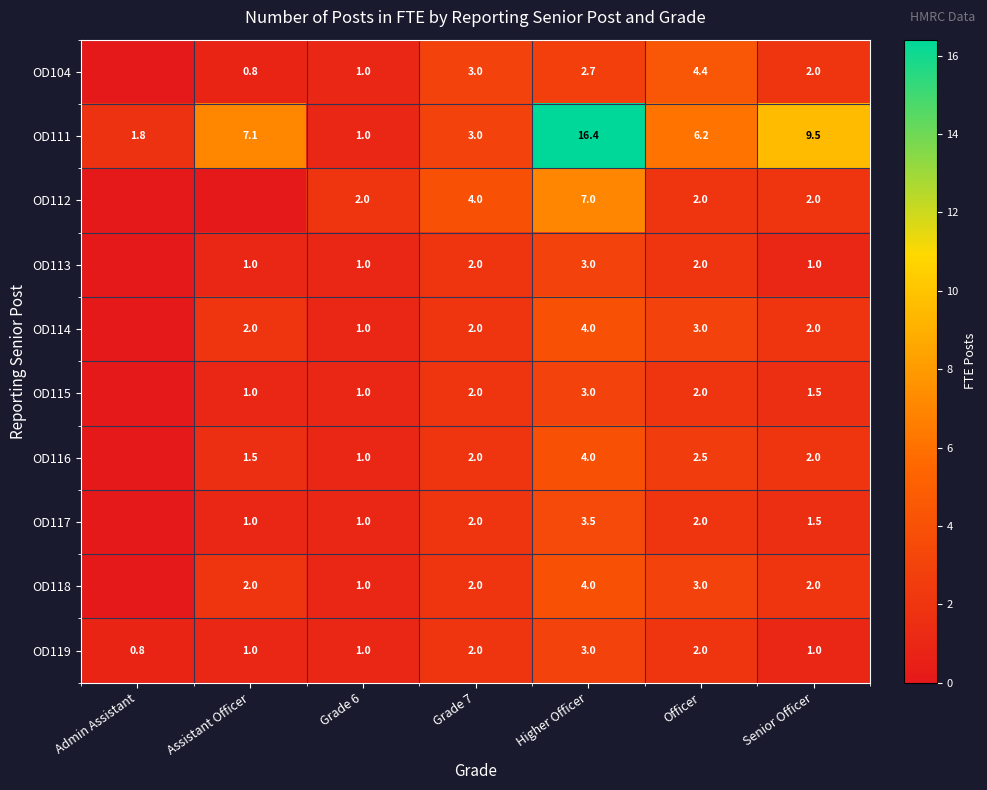

At which label does OD119 reach its minimum?

Admin Assistant